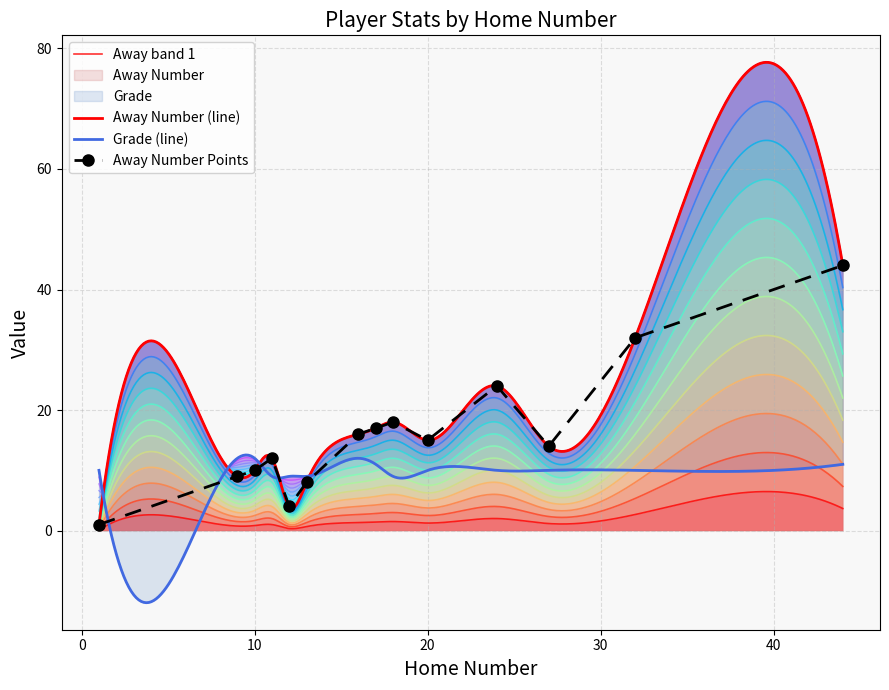

Reading left to right, list all the values displayed in this chart.

1=1	9=9	10=10	11=12	12=4	13=8	16=16	17=17	18=18	20=15	24=24	27=14	32=32	44=44